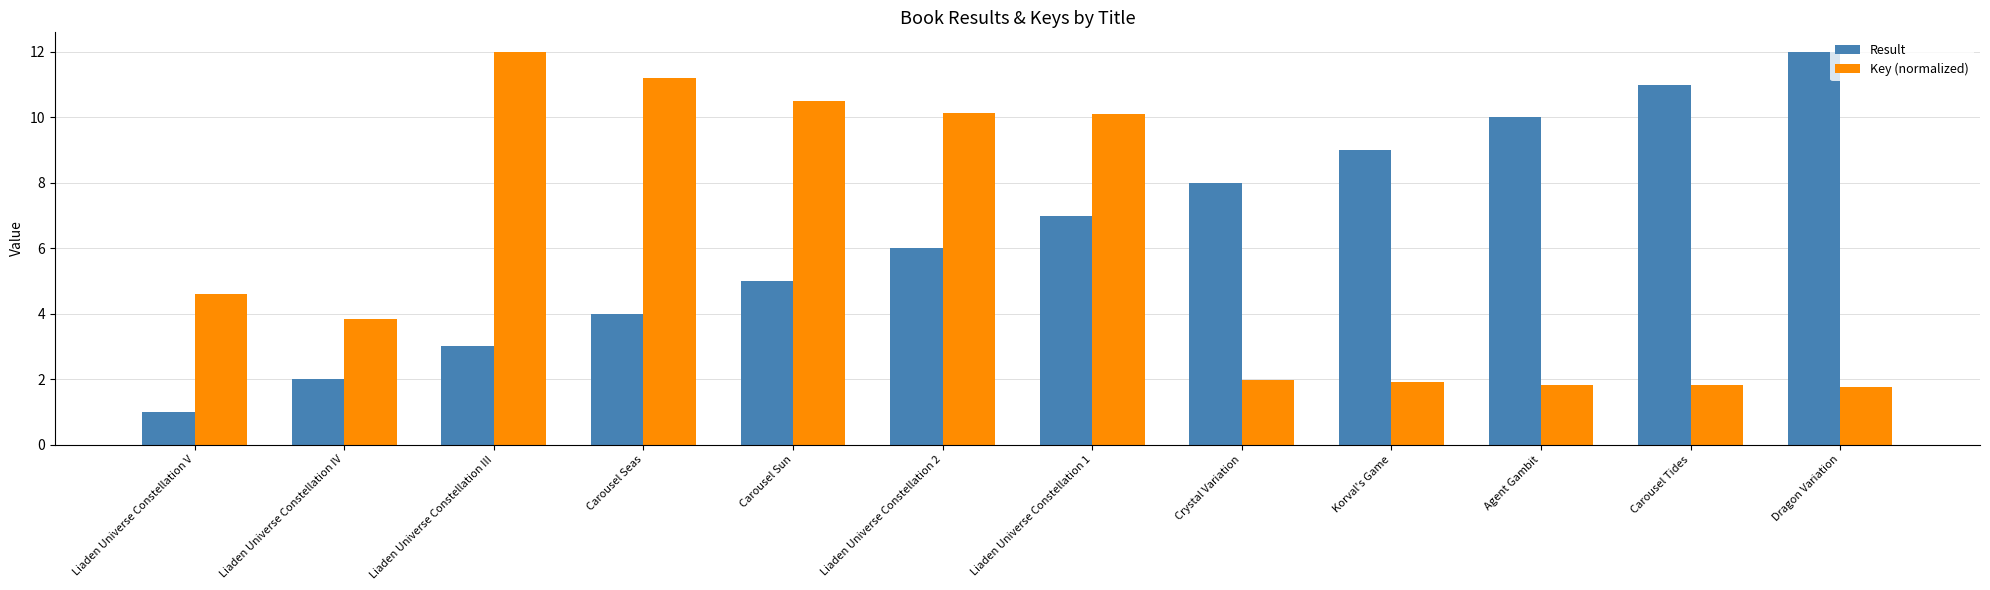

What is the label of the 7th bar from the left?

Liaden Universe Constellation 1